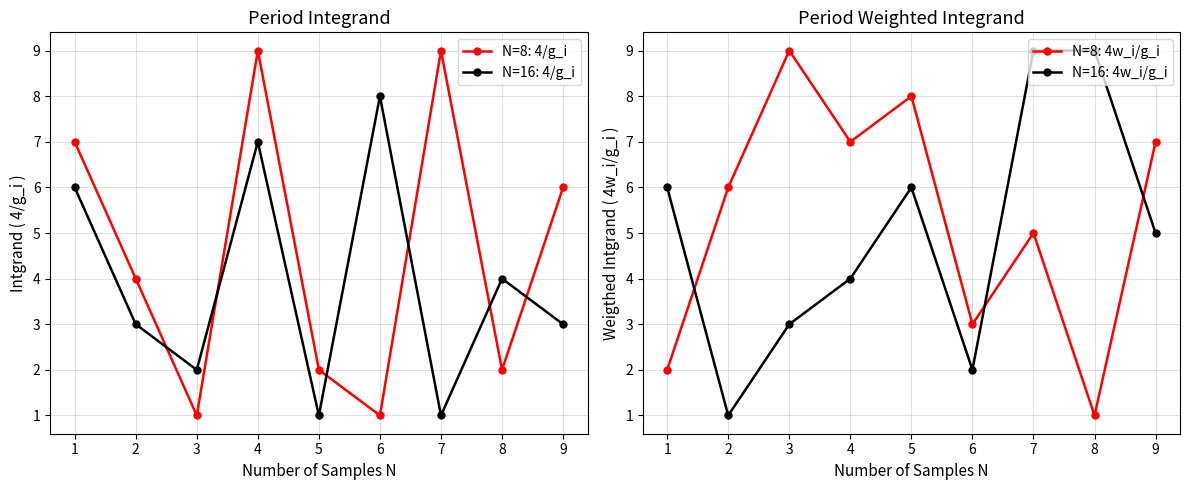

At which label does col_7 first exceed 5?

1